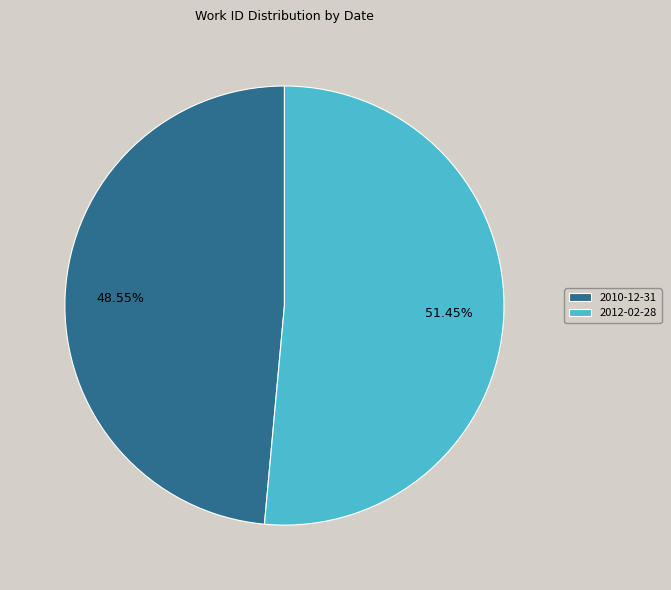

Which has a higher value, 2012-02-28 or 2010-12-31?

2012-02-28